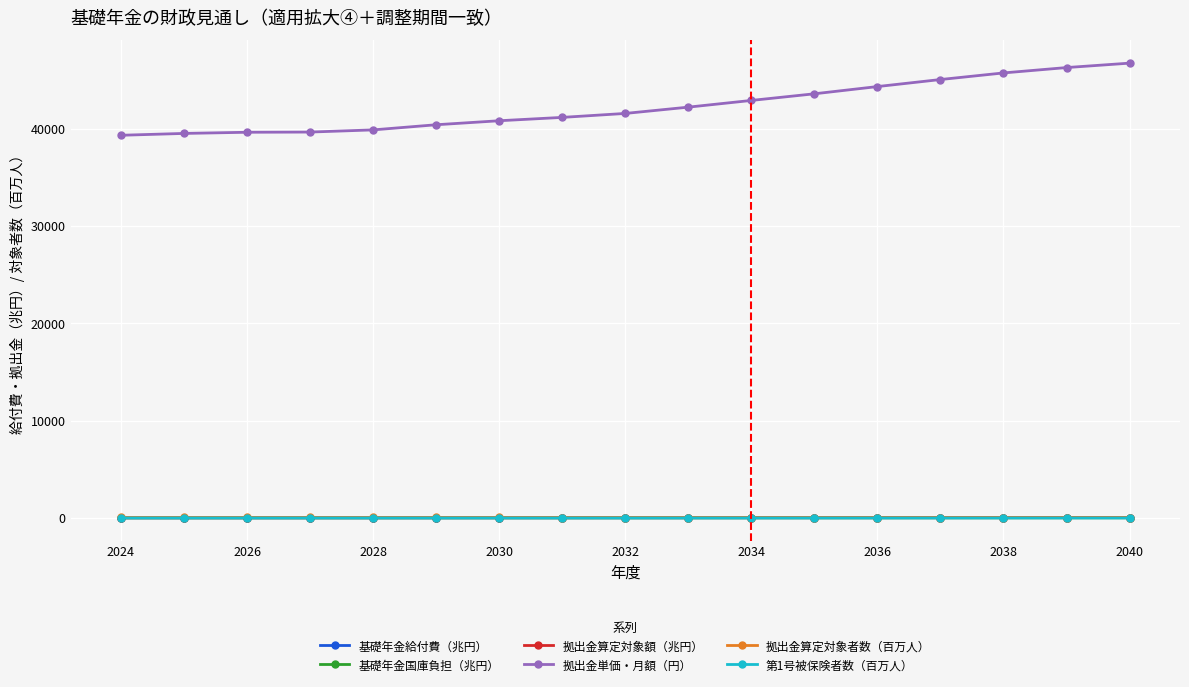

What is the sum of all 拠出金算定対象額（兆円） values?

554.8